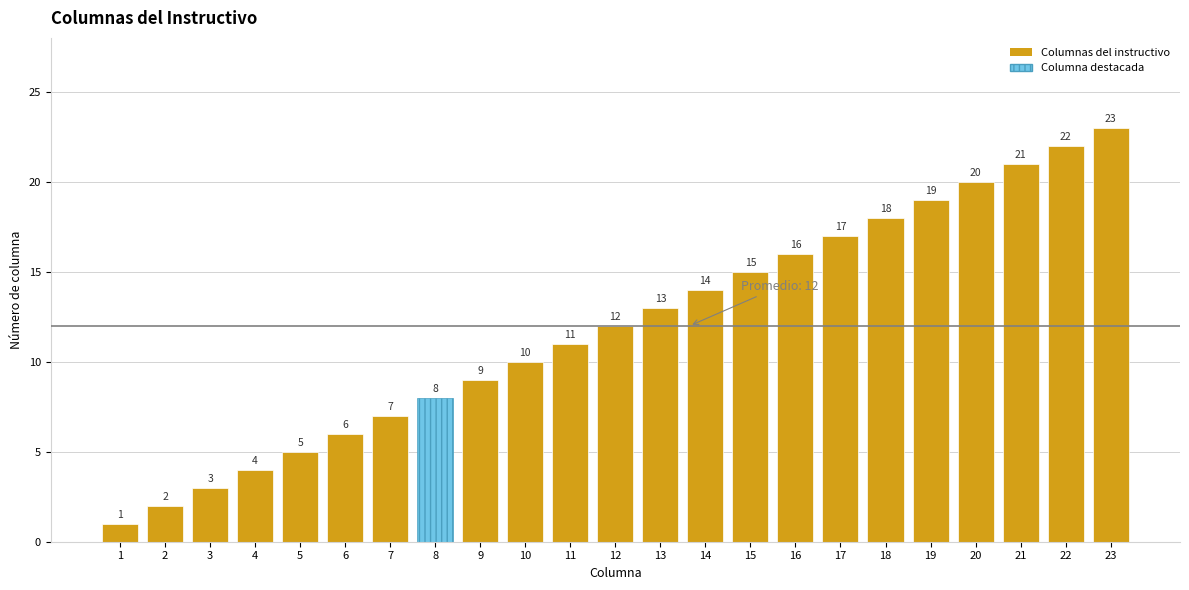

How many data points are less than 12?

11